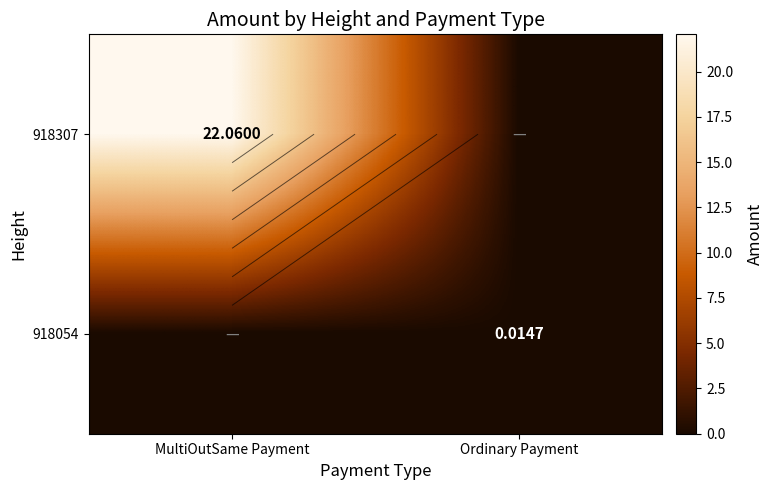

At MultiOutSame Payment, list the series in order from largest to smallest.

918307, 918054